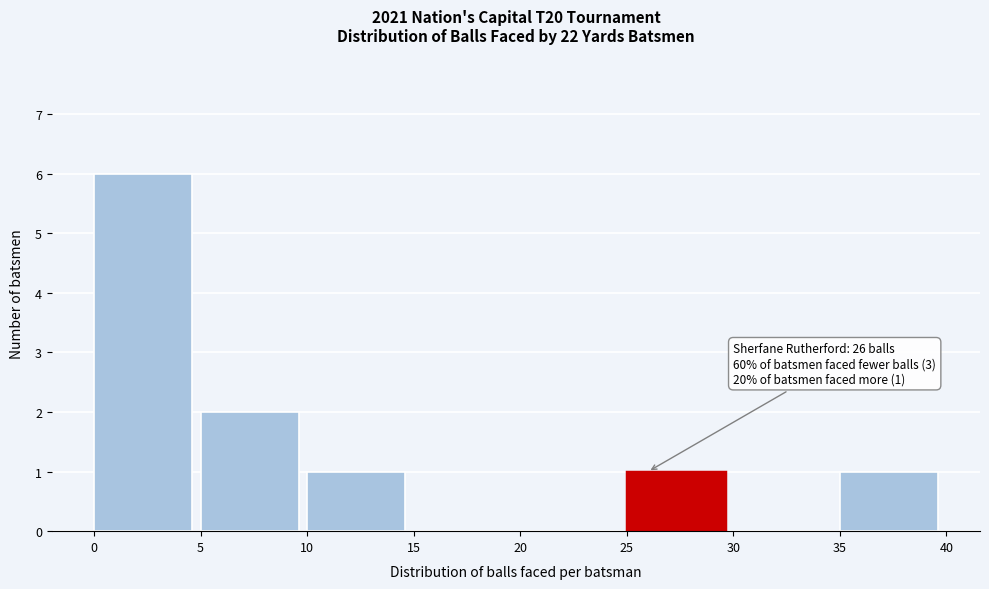

Over which range of the x-axis is the bar tallest?

0 to 5